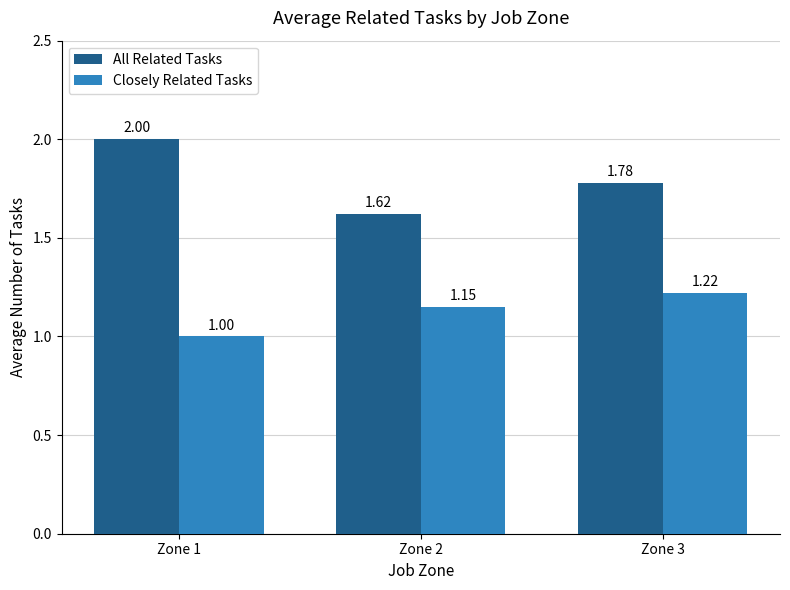

What is the sum of all Closely Related Tasks values?

3.4